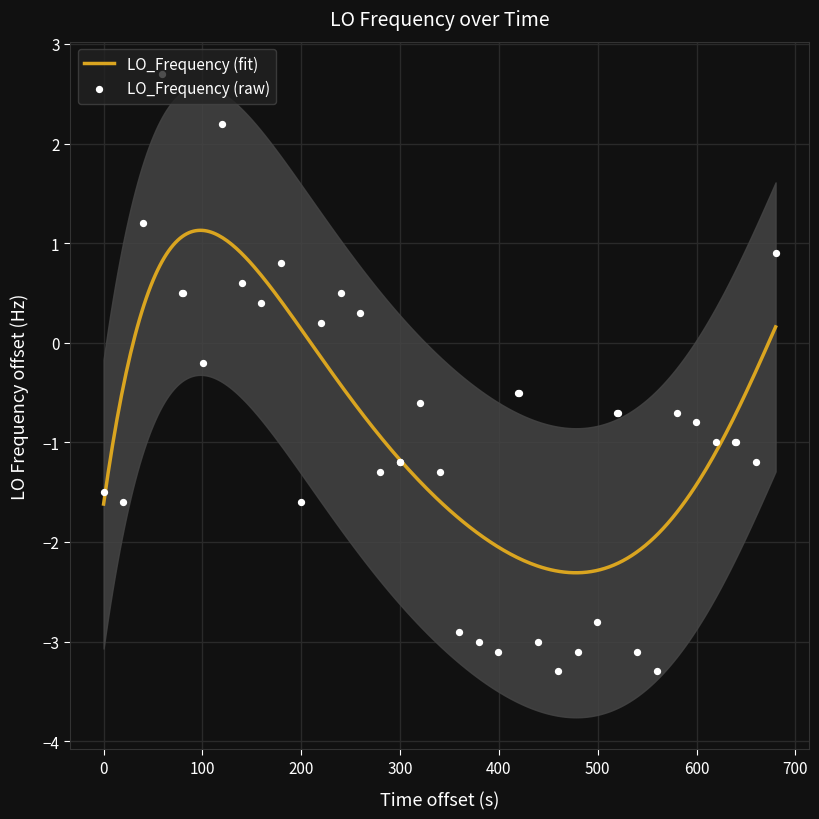

What is the highest value of the LO_Frequency (fit) series?

1.1